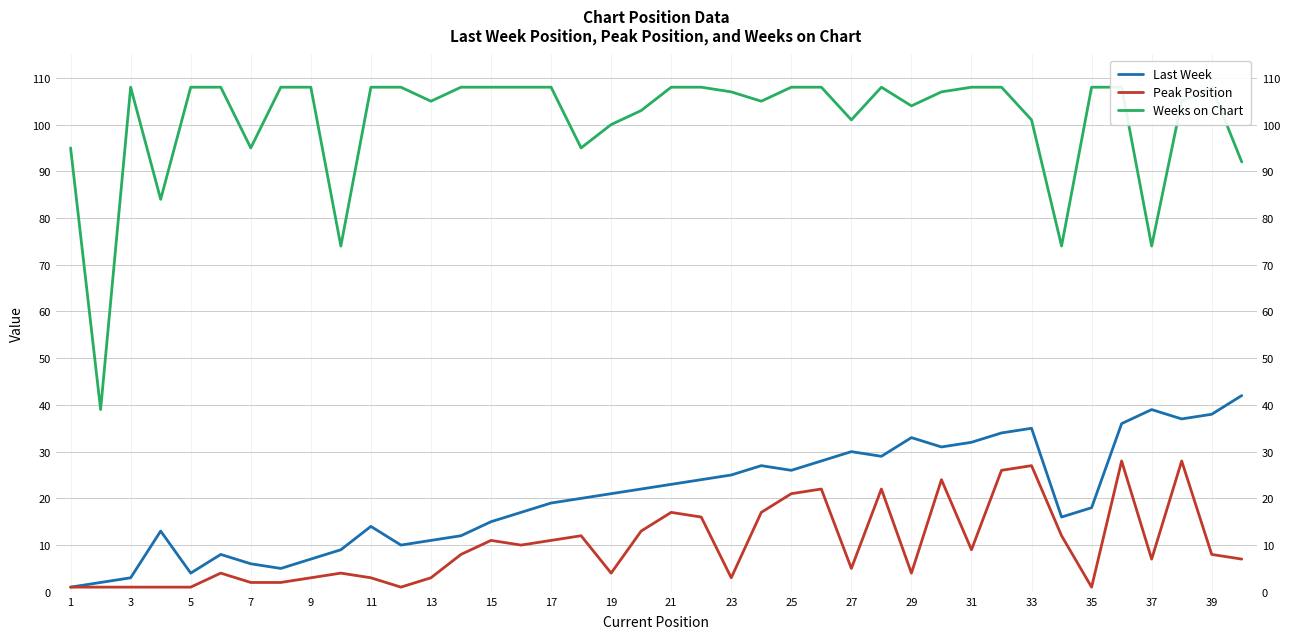

Which series has the largest total across all categories?

Weeks on Chart